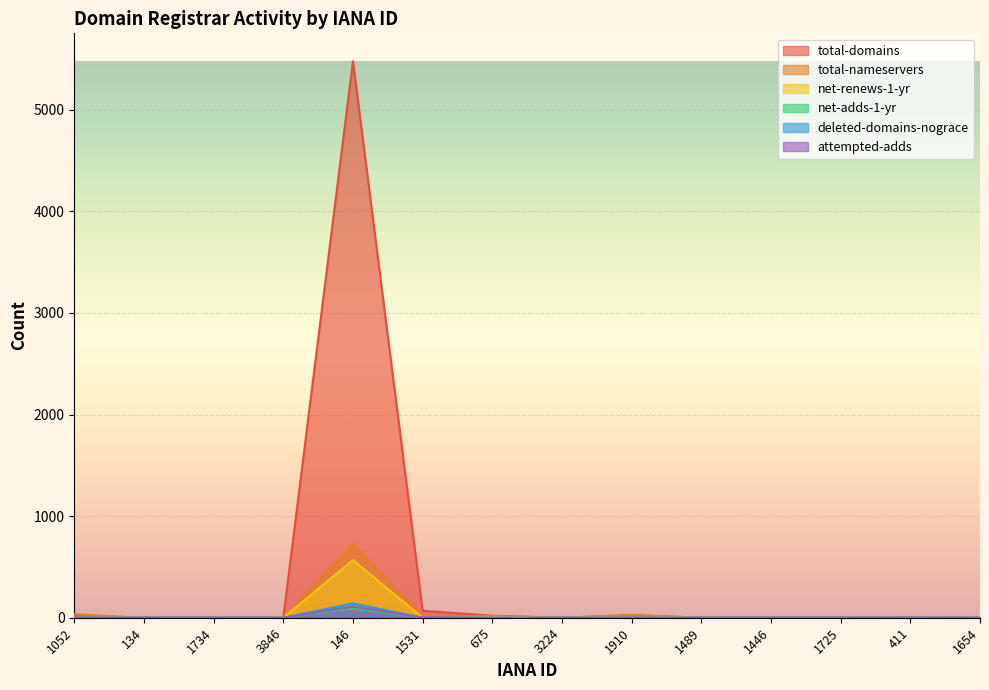

How many distinct data groups are displayed?

6